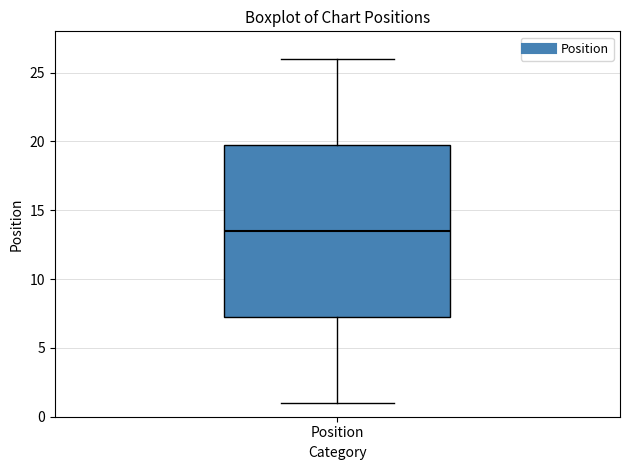

Read this box plot against the y-axis: the position of the median line, the range covered by the box, and the ends of both whiskers. The values are not printed on the chart, so give them approximately, as read against the axis.

median 13.5, box 7.5 to 20.0, whiskers 1.0 to 26.0